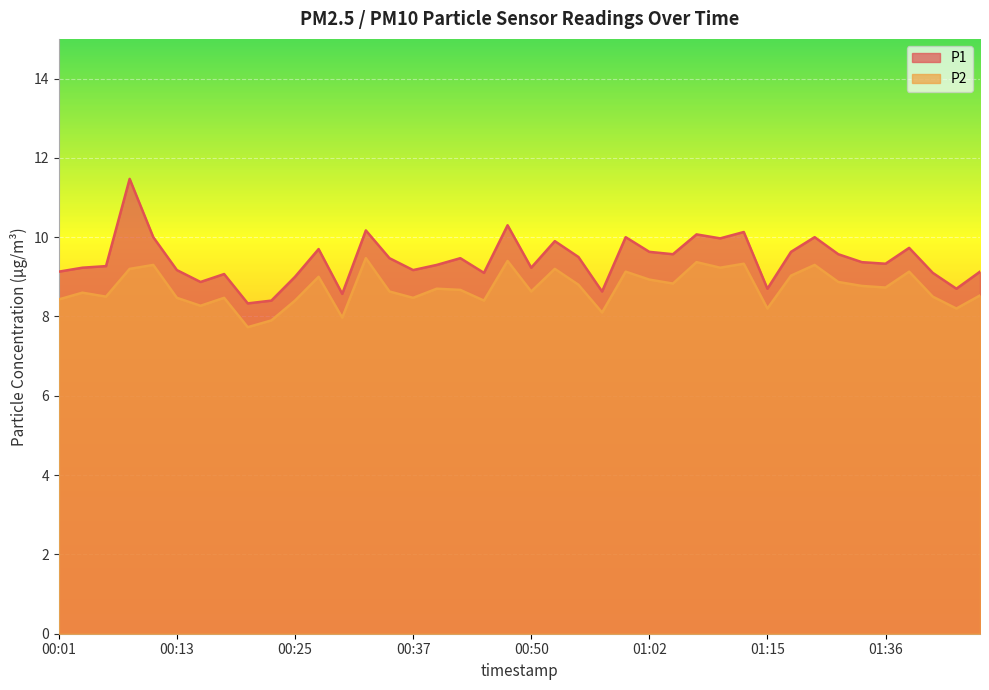

What is the total value across all series at 01:17?

18.7